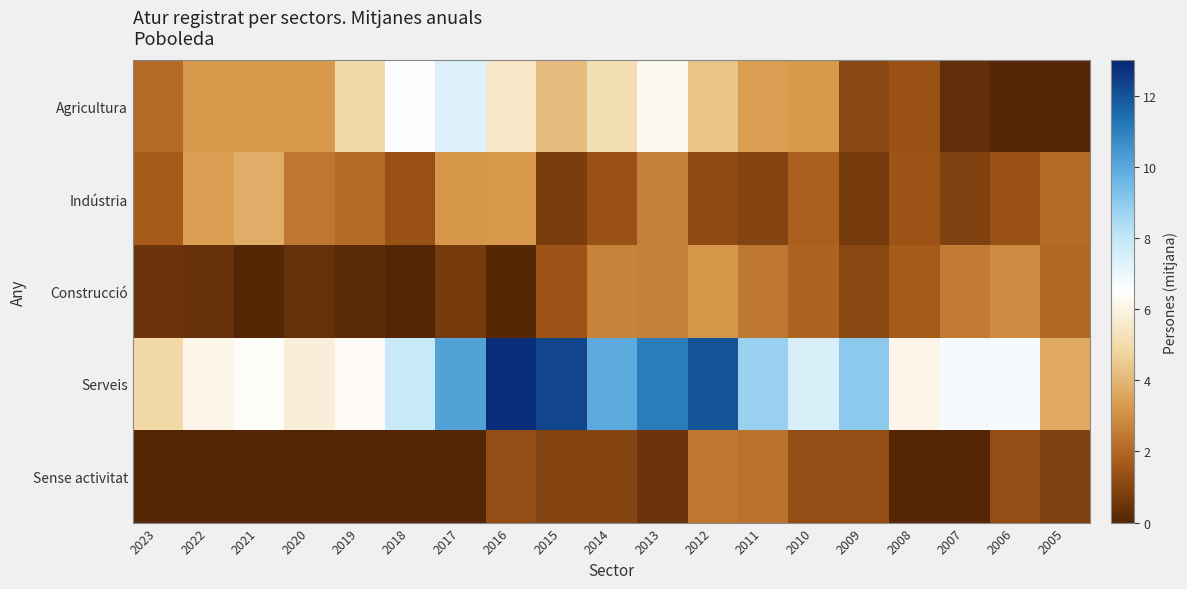

List the series in order of their peak value, highest first.

Serveis, Agricultura, Indústria, Construcció, Sense activitat